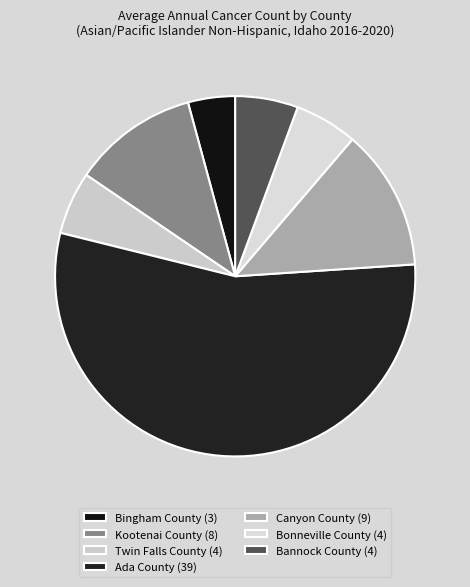

Rank the categories by value from highest to lowest.

Ada County, Canyon County, Kootenai County, Twin Falls County, Bonneville County, Bannock County, Bingham County